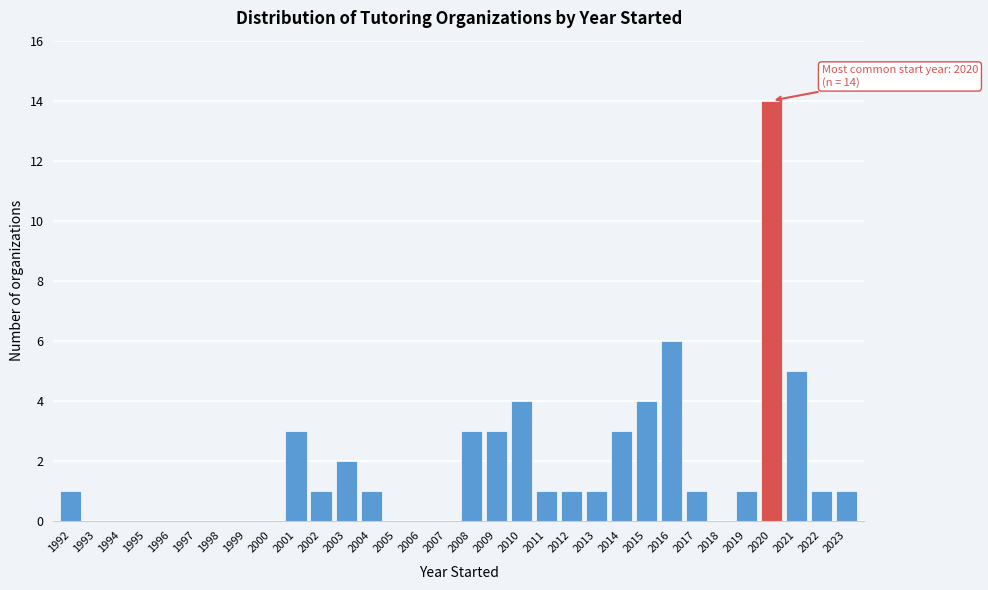

Between 2004 and 2006, which is larger?

2004